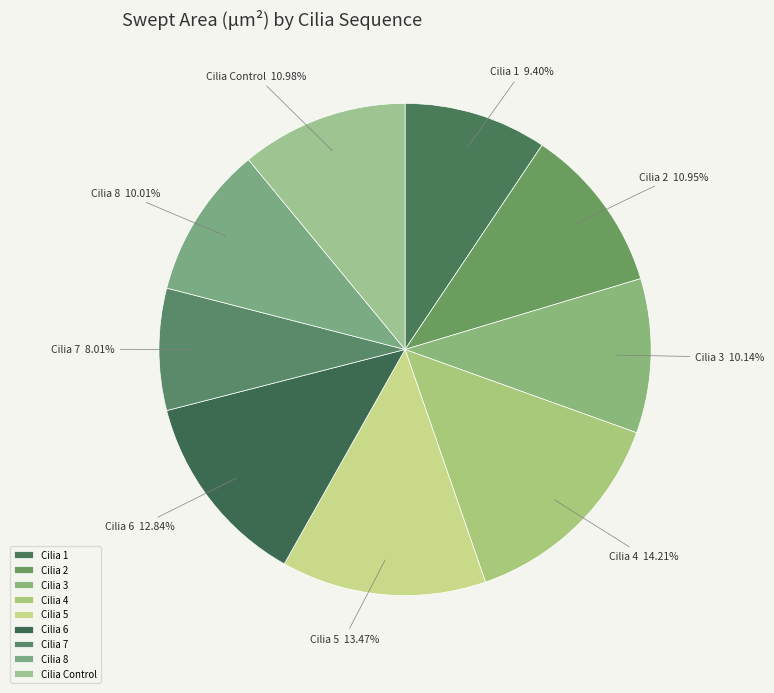

Which slice is the smallest?

Cilia 7